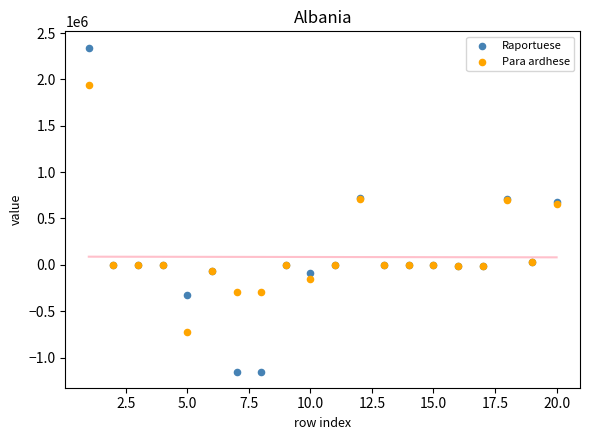

Which series reaches the minimum Y coordinate?

Raportuese